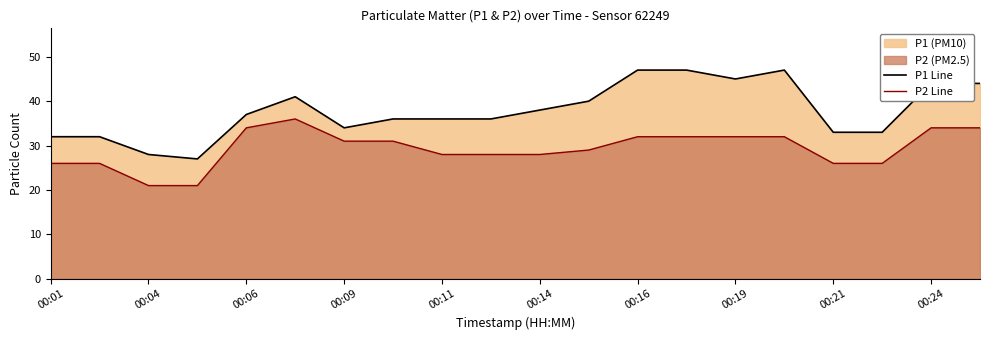

What is the minimum value shown in the chart?

21